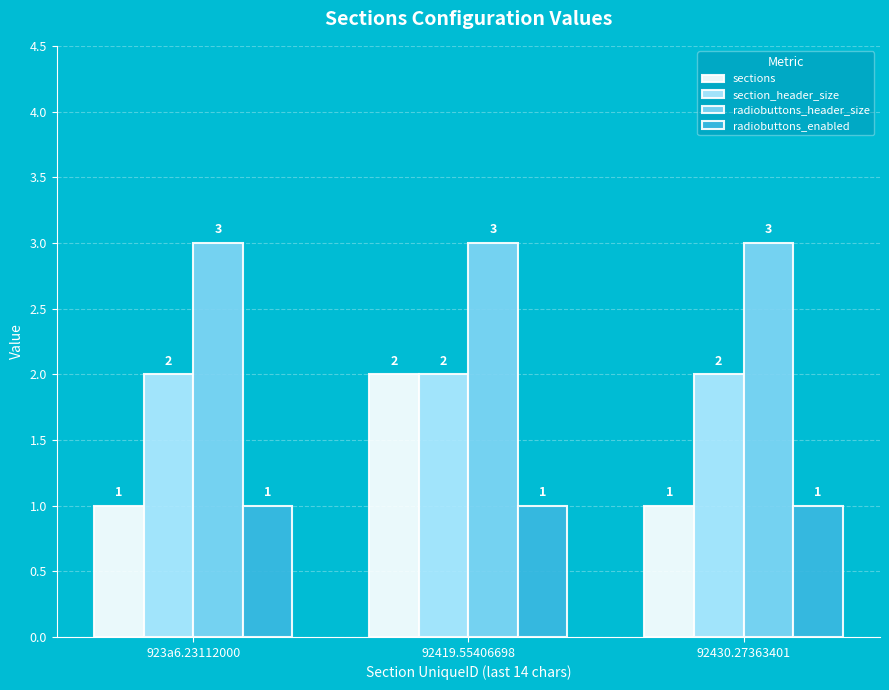

Rank the series by their average value, from lowest to highest.

radiobuttons_enabled, sections, section_header_size, radiobuttons_header_size